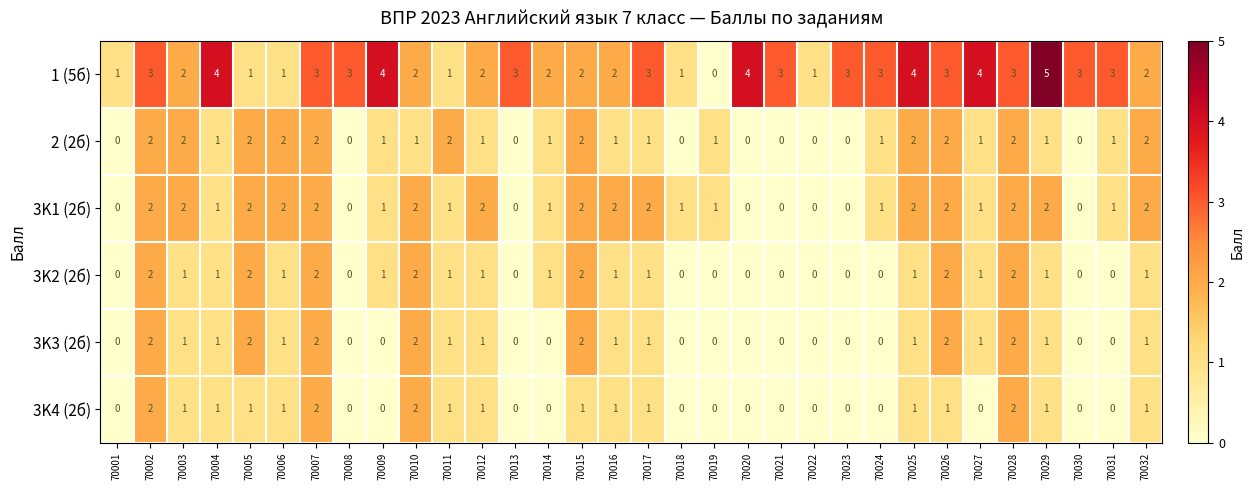

How many series are shown in this chart?

6